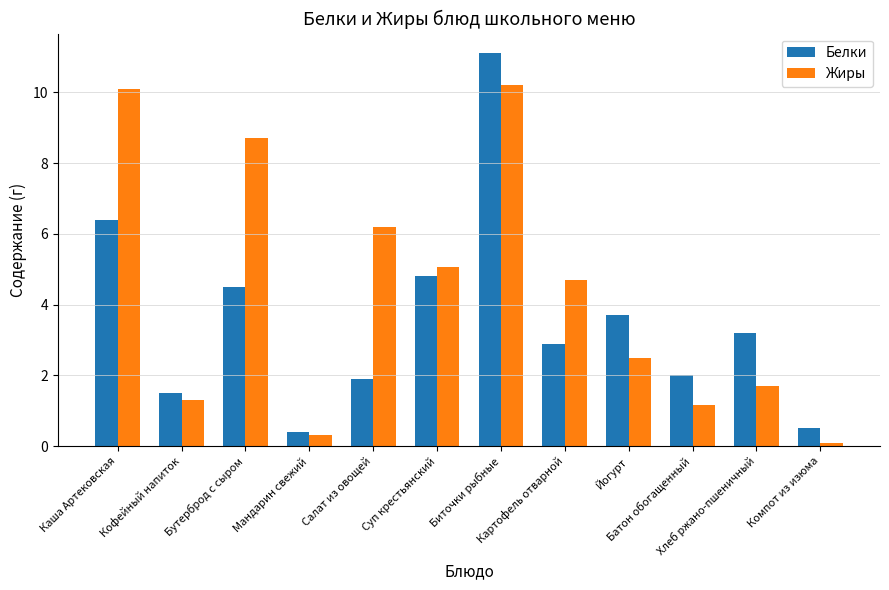

Which series has the widest spread of values?

Белки